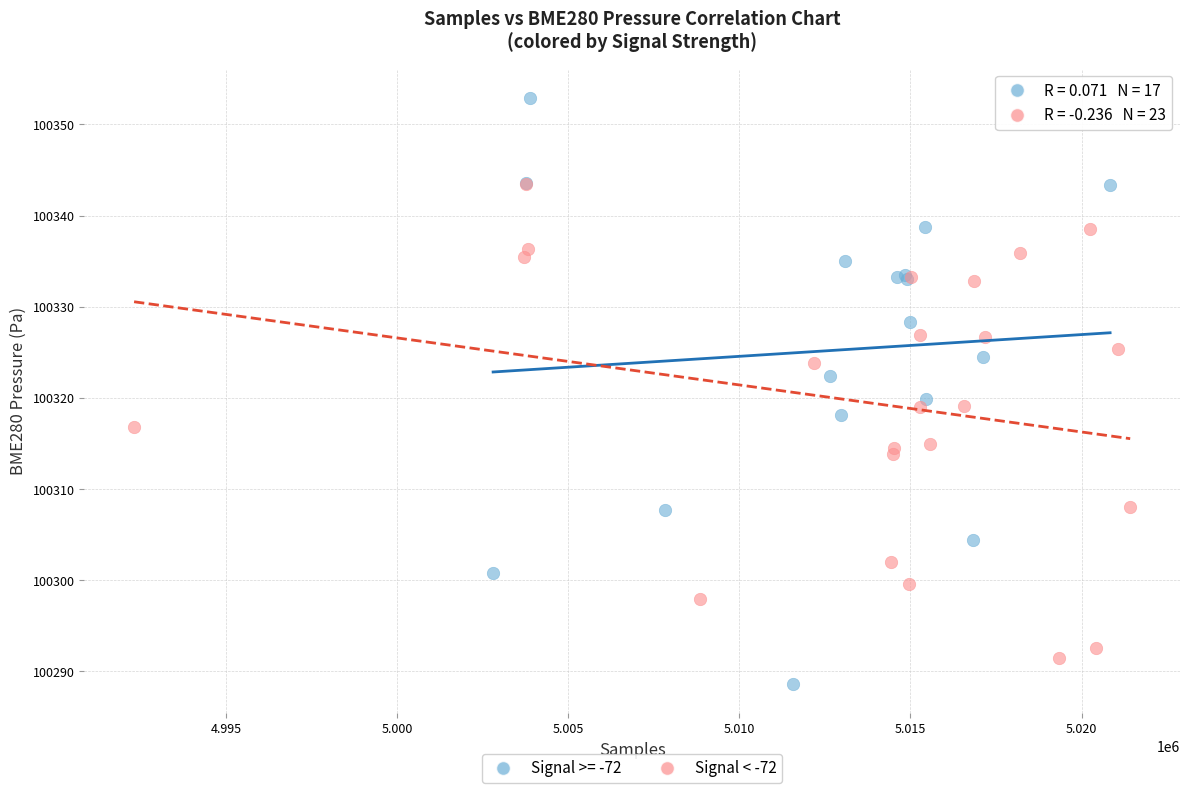

Which series has the largest Y range (max minus min)?

Signal >= -72